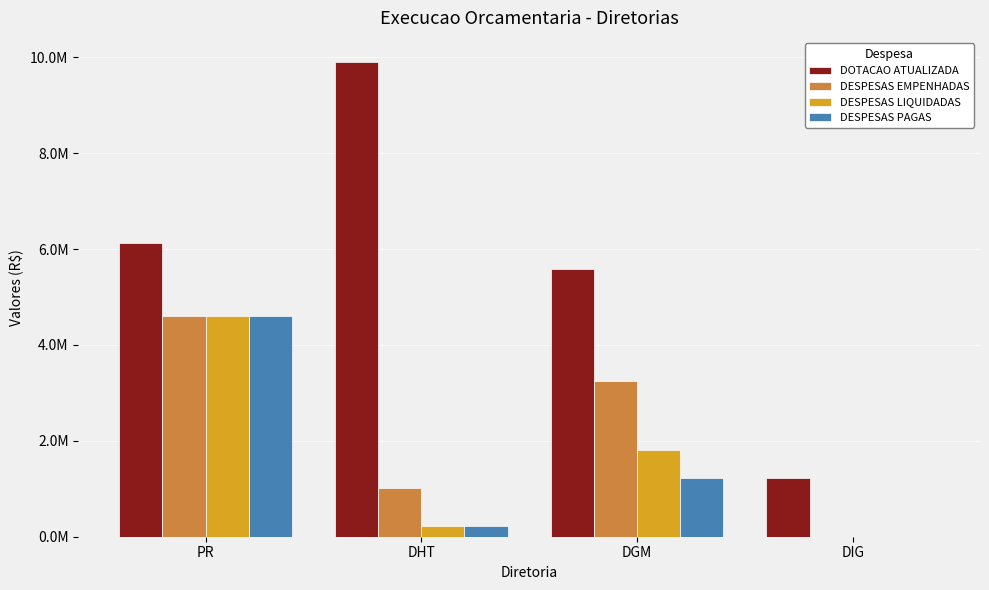

The DESPESAS PAGAS series shows 2010205.5 at DGM. True or false?

False